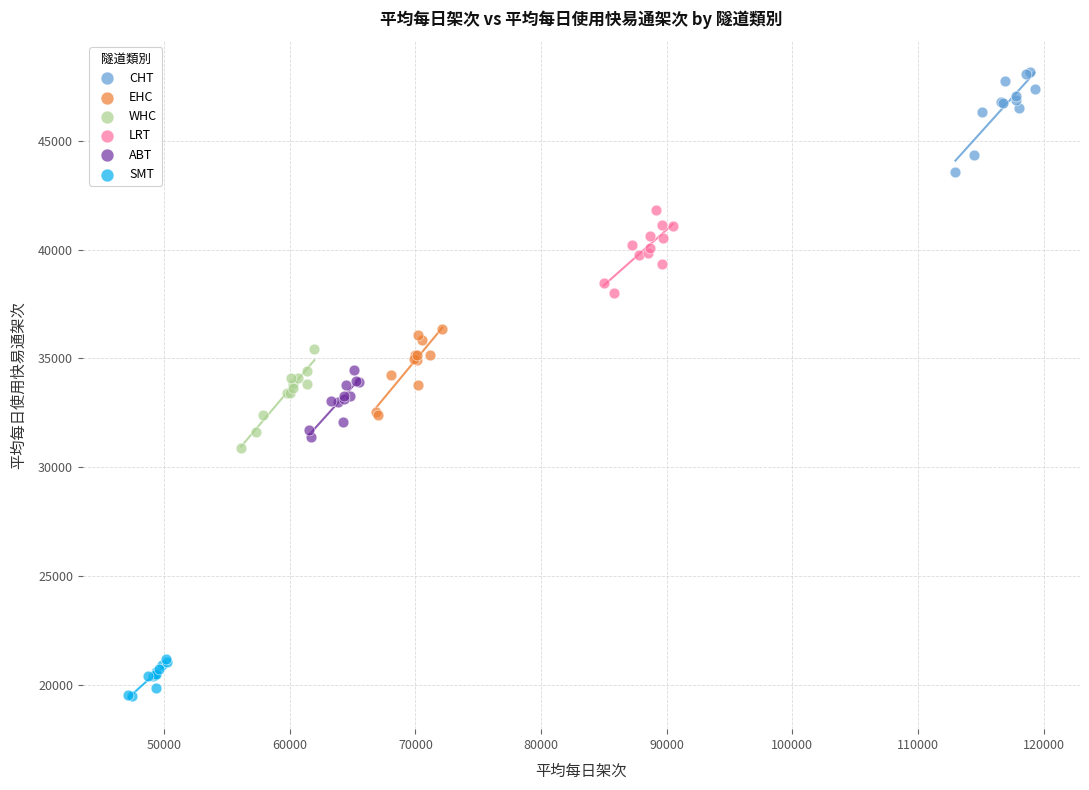

Which series reaches the maximum Y coordinate?

CHT